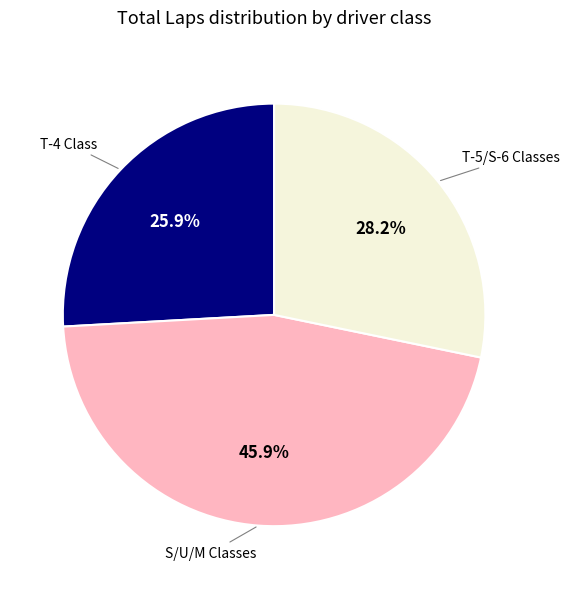

Is there any slice that represents more than half of the pie?

No